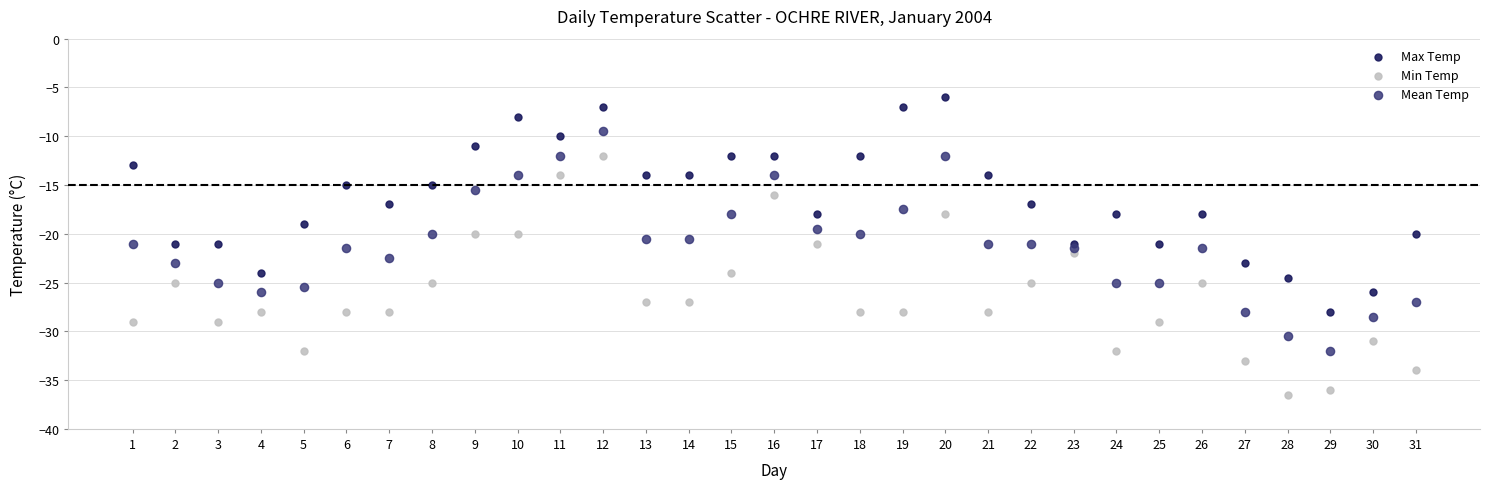

Which series has the widest spread of Y values?

Min Temp